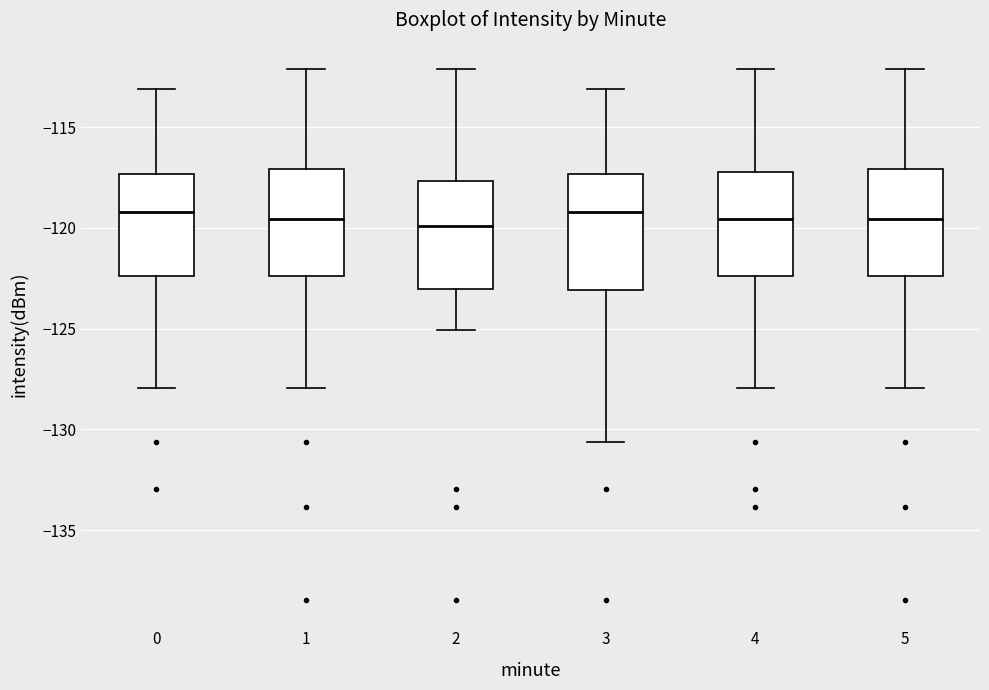

Where does the upper whisker of the box at x = 1 end on the y-axis? The values are not printed on the chart, so give them approximately, as read against the axis.

-112.0